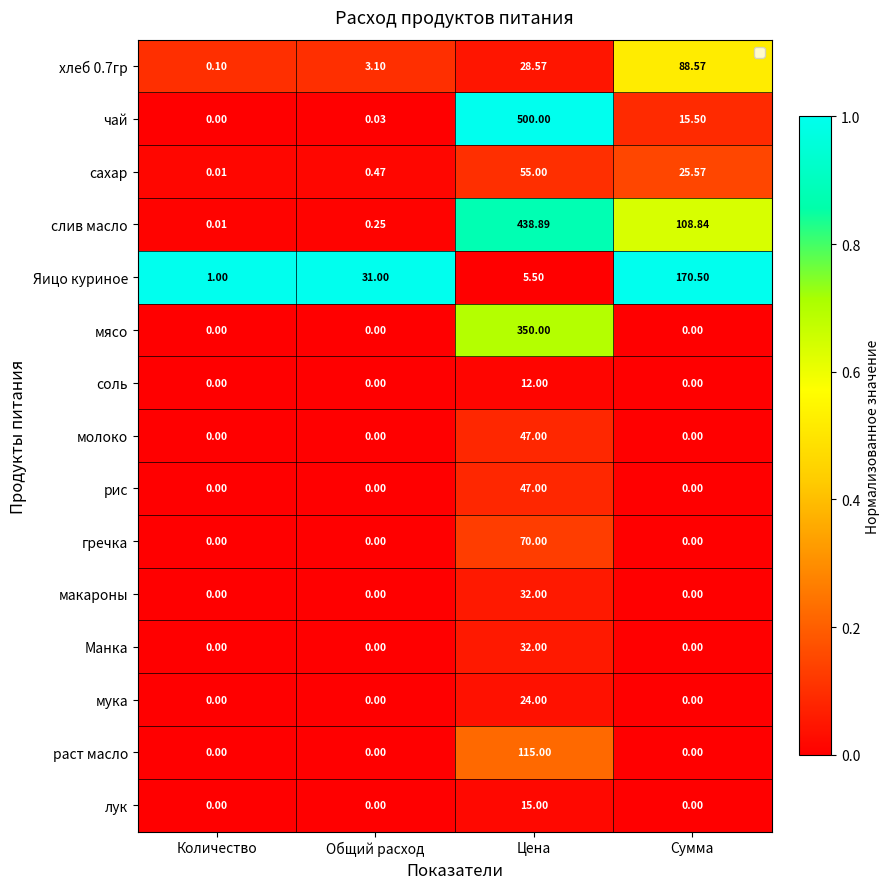

Which series has the largest total across all categories?

слив масло